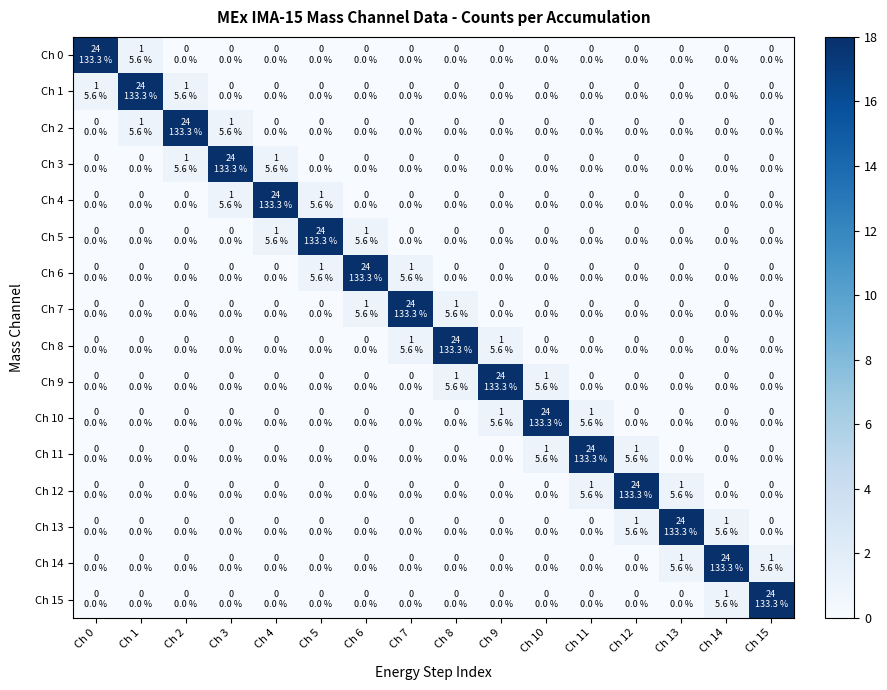

Which series has the widest spread of values?

Ch 0